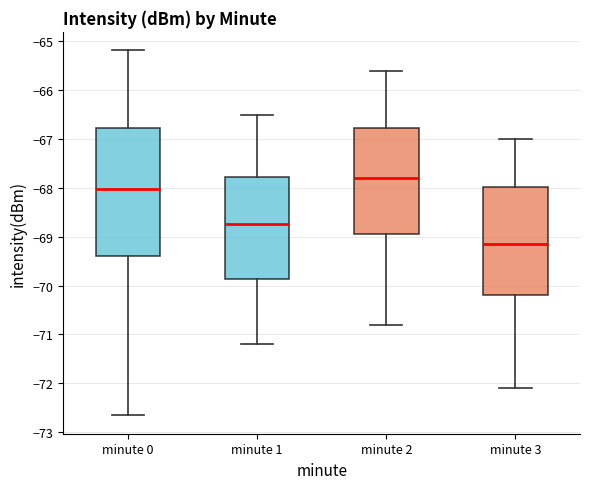

Where is the upper edge of the box for minute 1 on the y-axis? The values are not printed on the chart, so give them approximately, as read against the axis.

-67.8